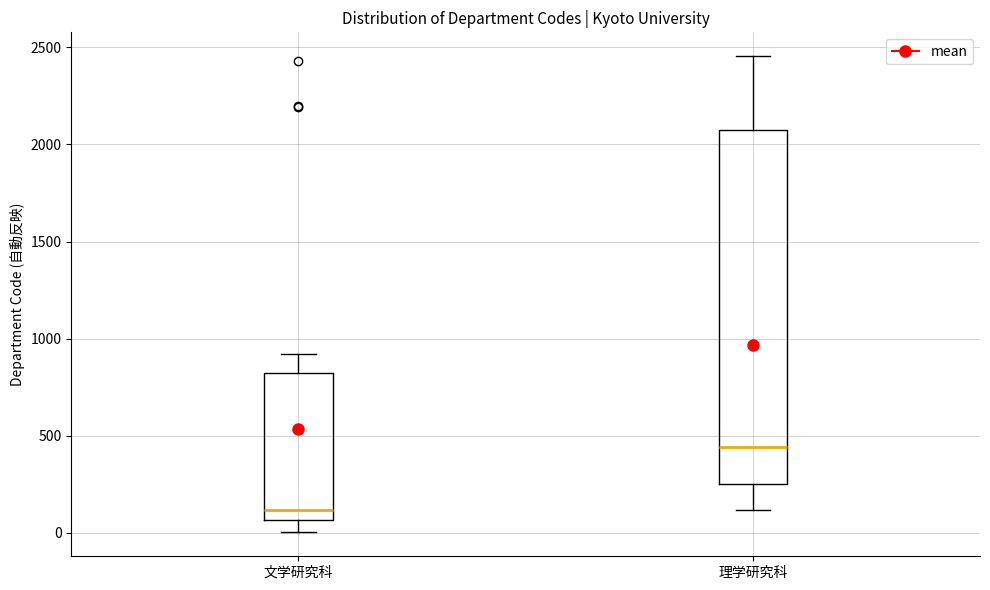

Which box is the tallest, from its lower edge to its upper edge?

理学研究科